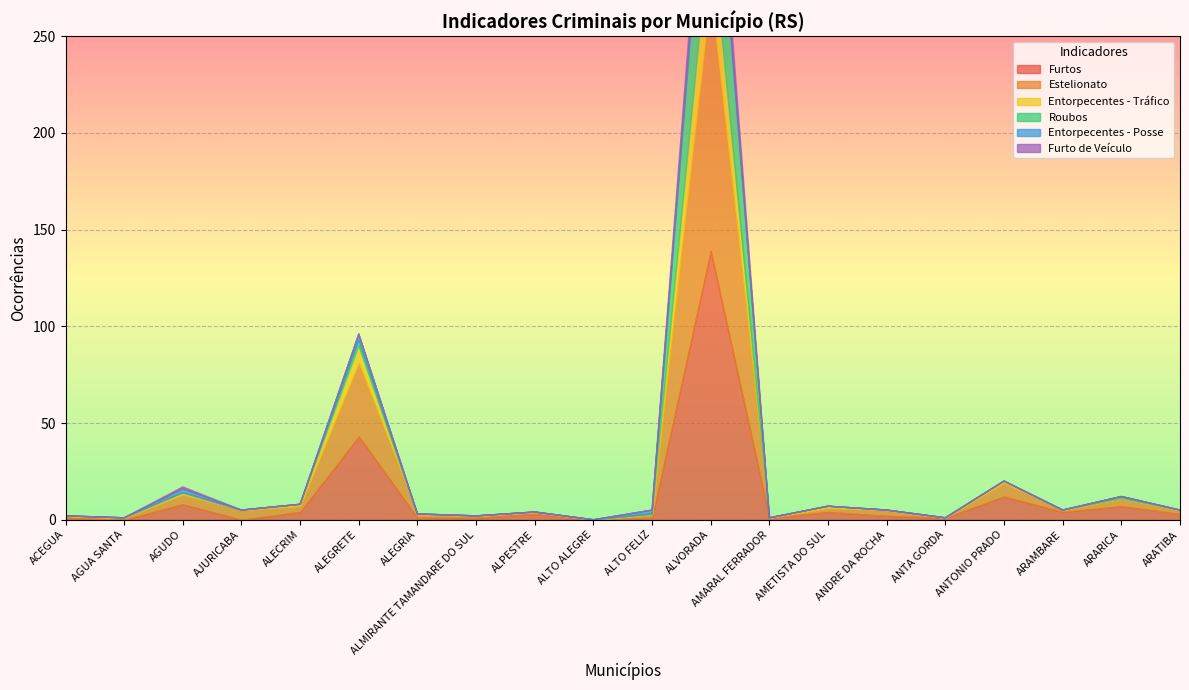

At how many categories does at least one series exceed 1?

14